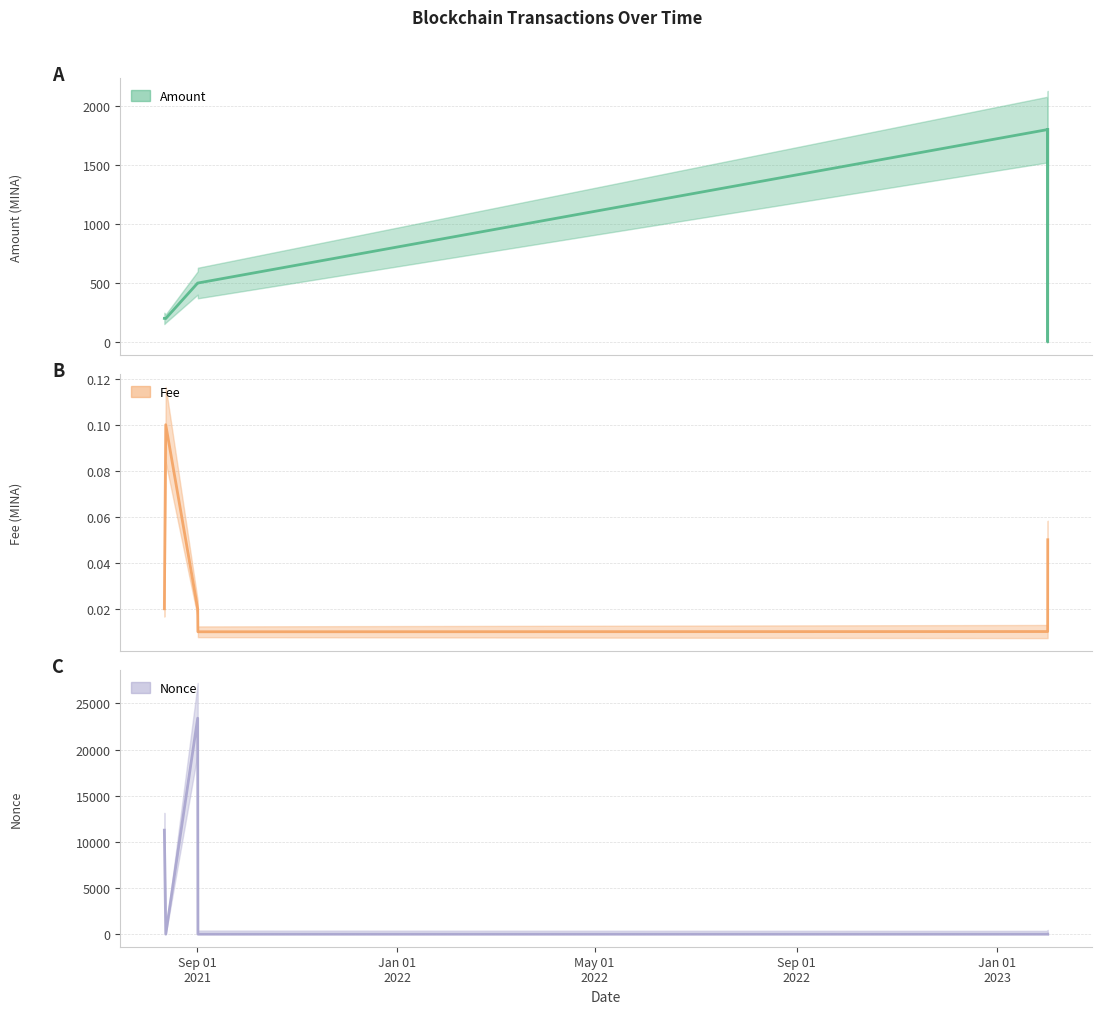

Is the value of Amount at 2023-01-31 19:09:00 greater than the value of Fee at 2023-01-31 17:36:00?

Yes